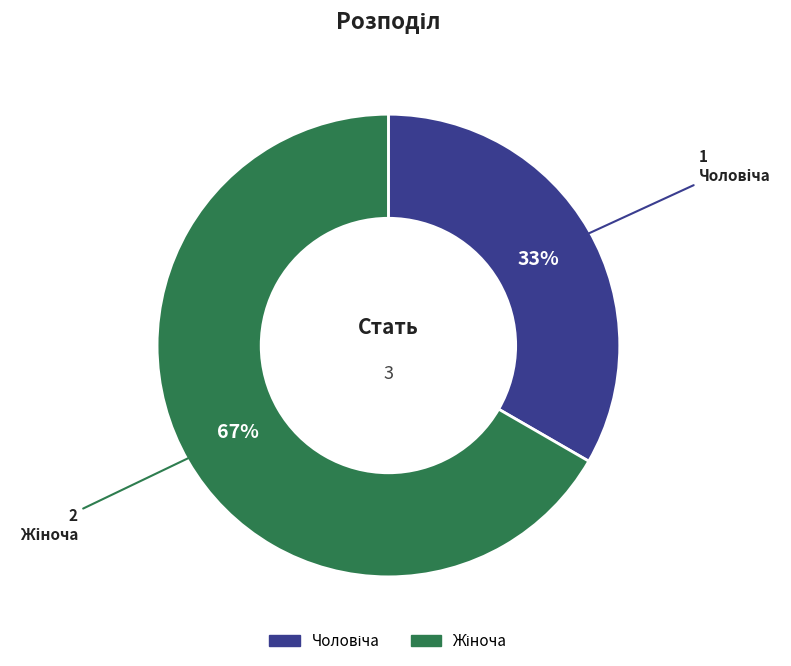

To the nearest percent, what is the average slice percentage?

50%